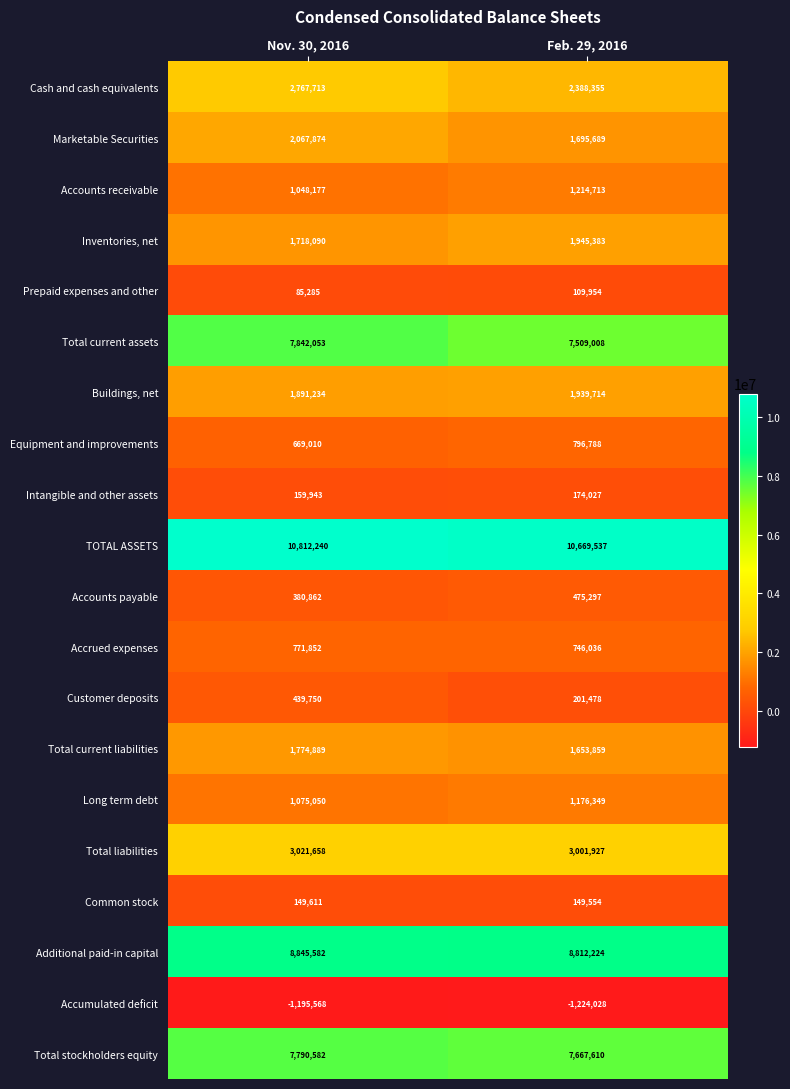

Which category has the highest value across all series?

Nov. 30, 2016